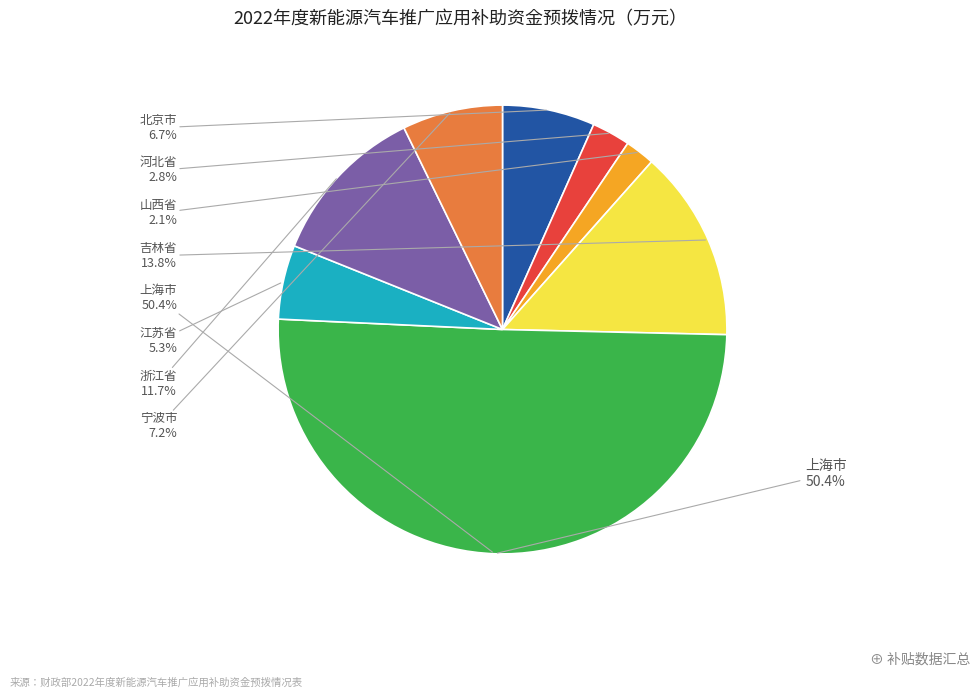

What is the majority slice?

上海市